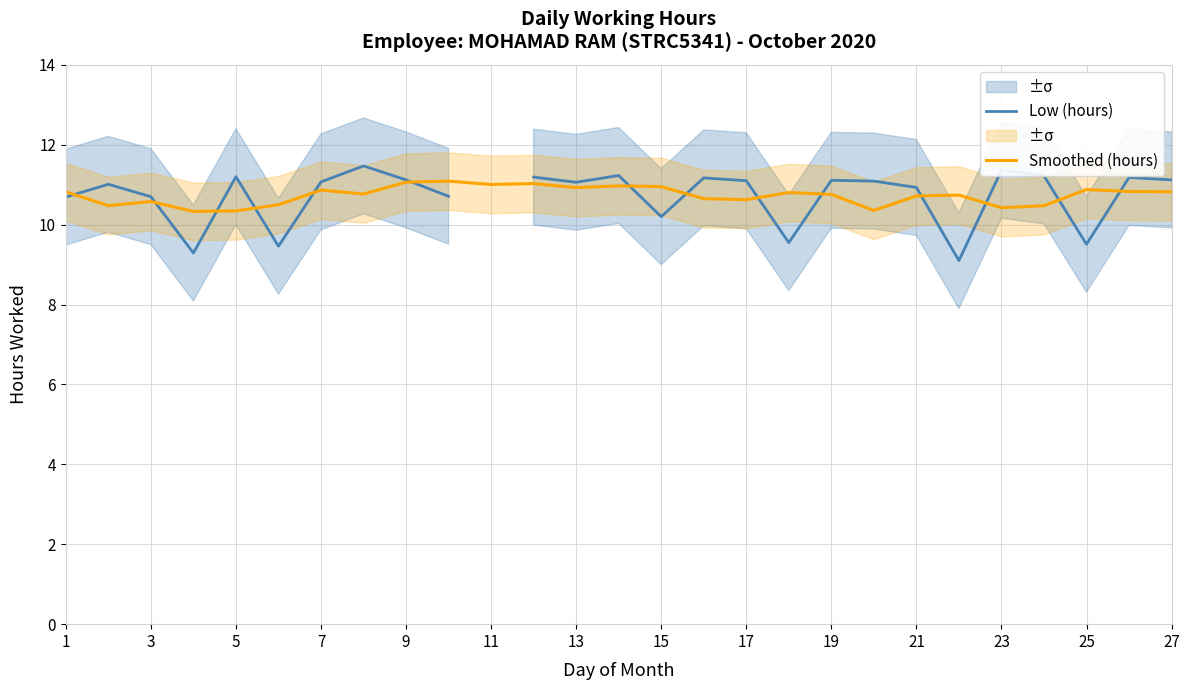

Which series ends up on top after the final intersection of Low (hours) and Smoothed (hours)?

Low (hours)